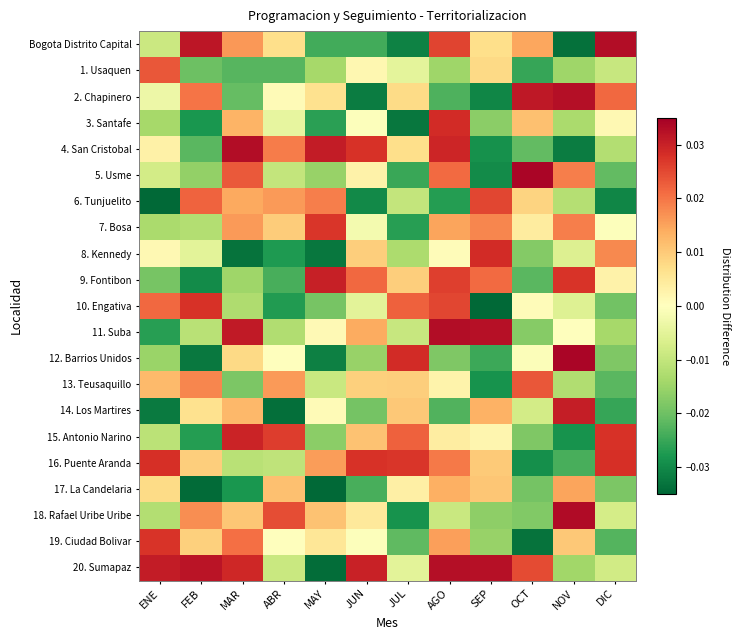

Between MAR and JUN, which series saw the biggest shift?

6. Tunjuelito